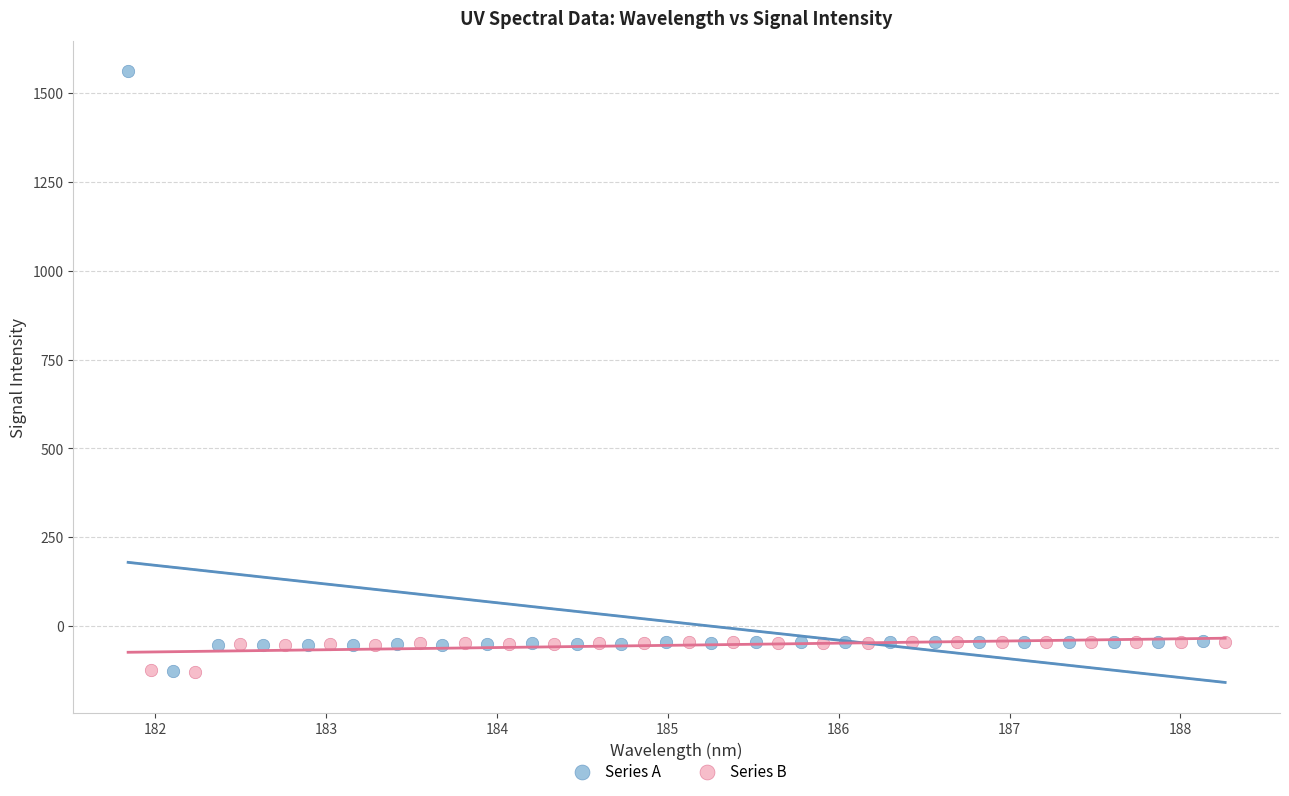

Which series has the largest Y range (max minus min)?

Series A